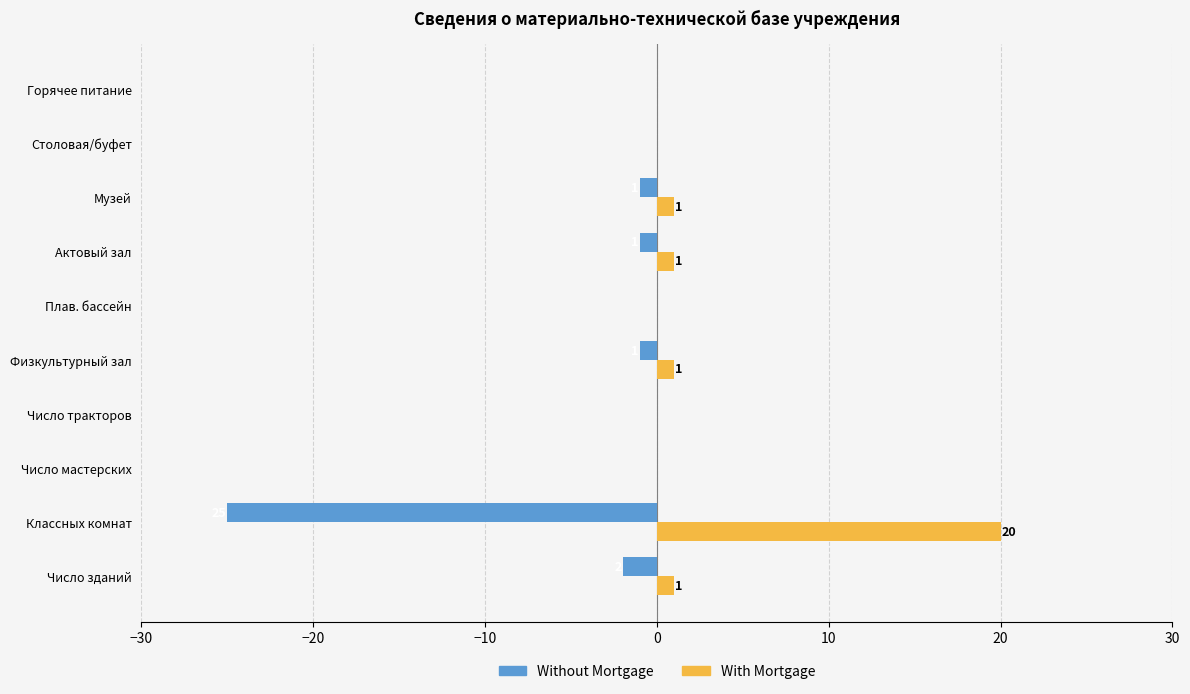

The Without Mortgage series shows 0 at Плав. бассейн. True or false?

True